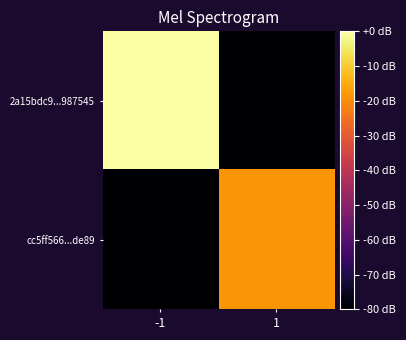

Reading left to right, list all the values displayed in this chart.

2a15bdc9...987545: -1=0.0	1=-80.0
cc5ff566...de89: -1=-80.0	1=-18.5